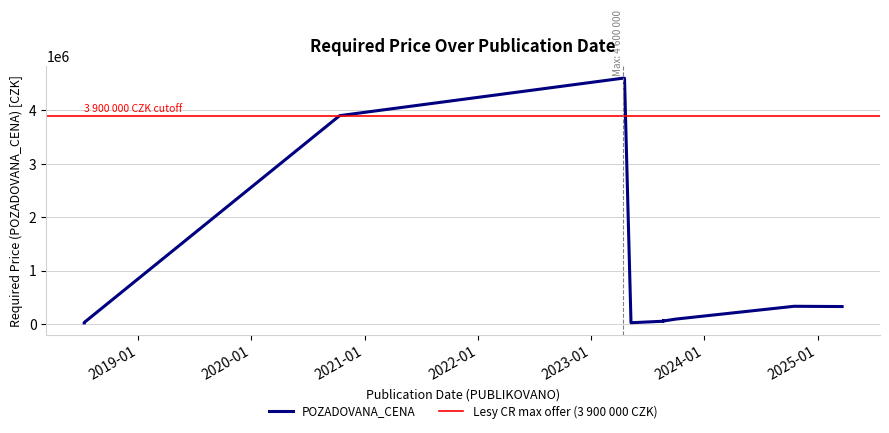

Which has a higher value, 2020-10-12 or 2023-08-22?

2020-10-12